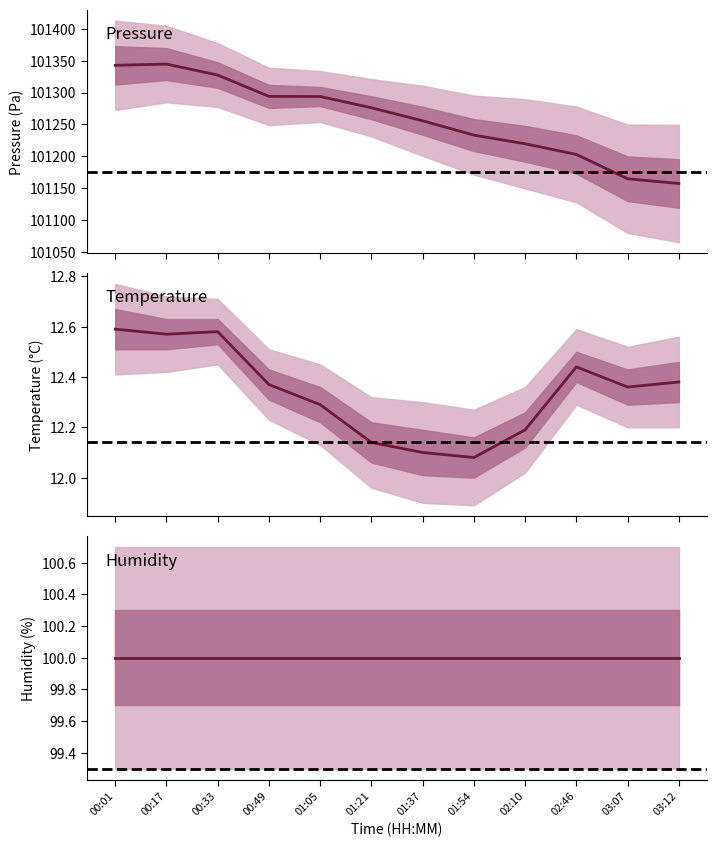

At which category is the sum across all series the highest?

00:17